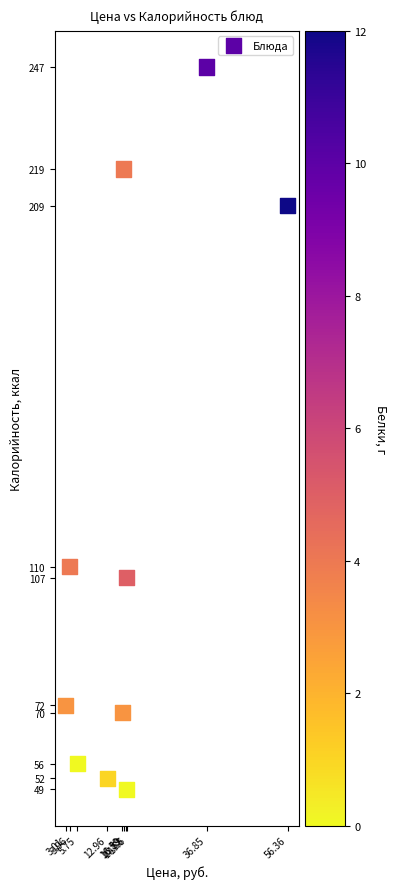

What Y value in the scatter plot is closest to 148?

110